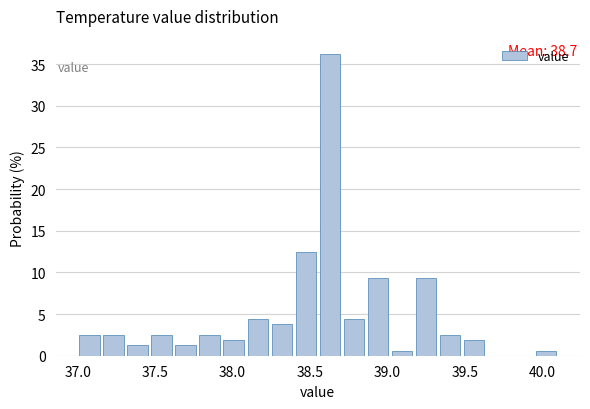

Around what value on the x-axis is the tallest bar? Give the approximate position of its centre, as read against the axis.

38.65